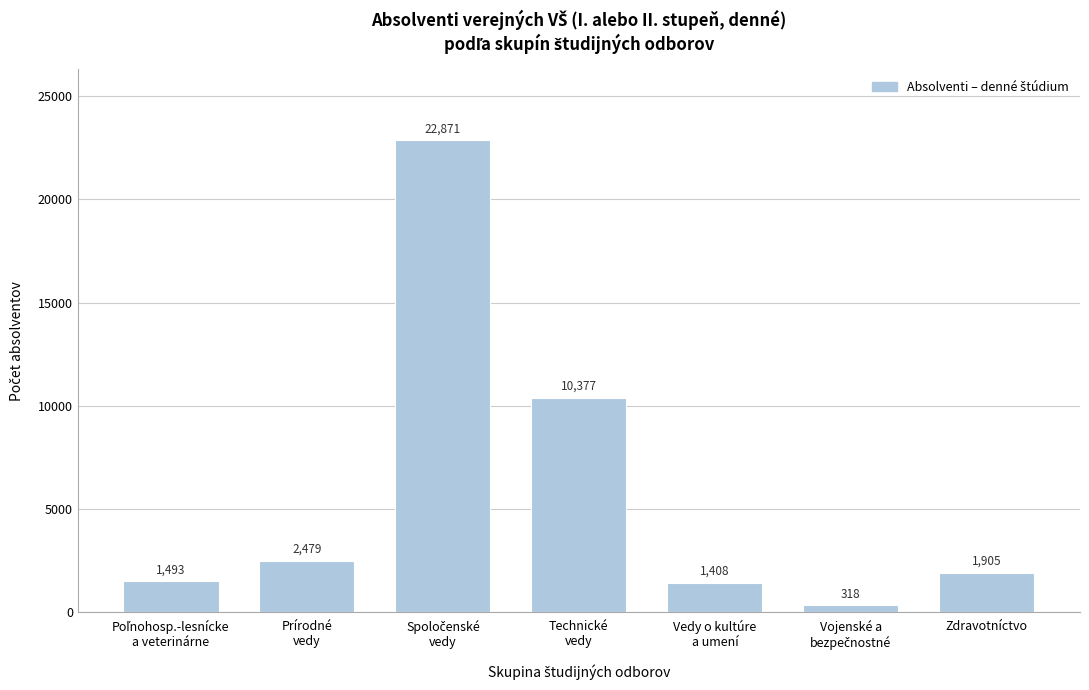

Reading right to left, list all the values displayed in this chart.

1905	318	1408	10377	22871	2479	1493